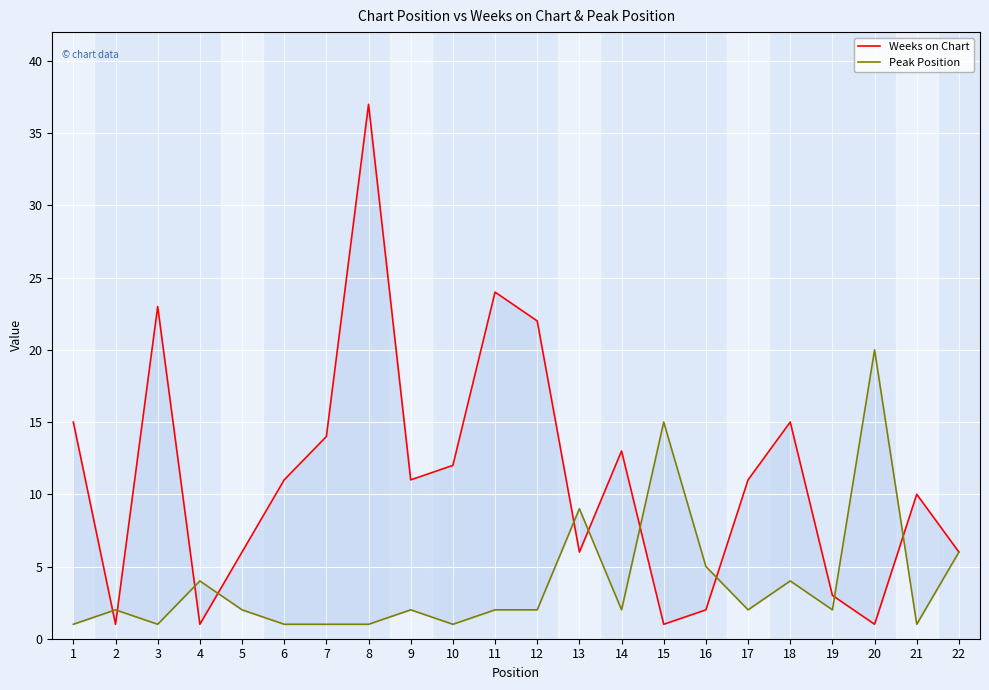

Count the number of data series in this chart.

2